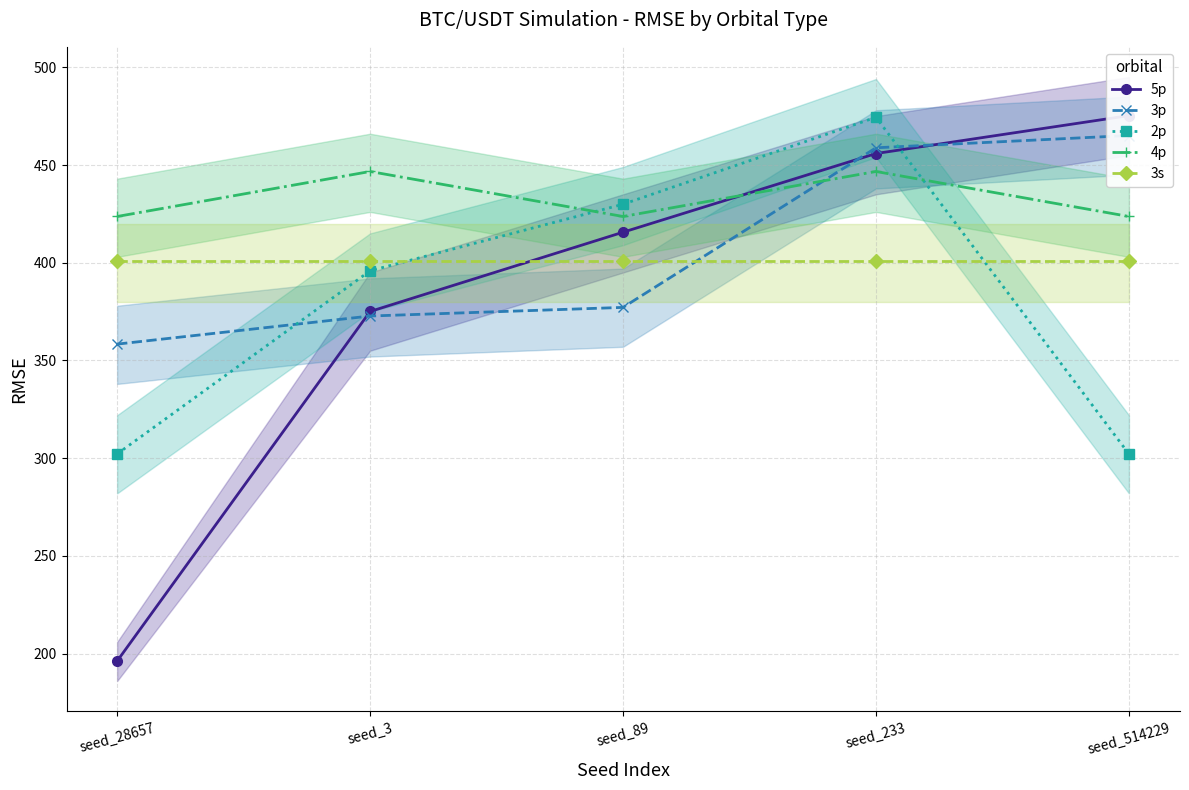

Count the number of categories in the chart.

5